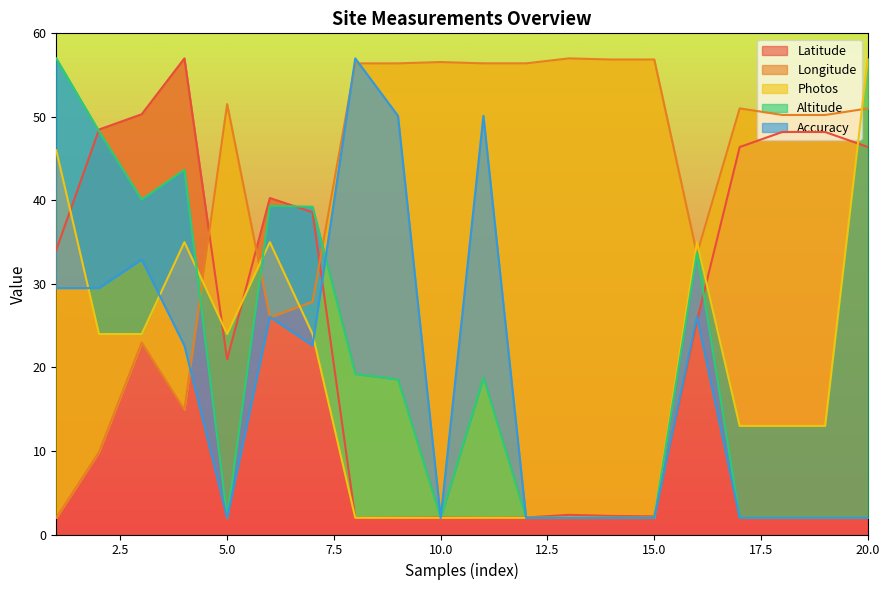

Reading left to right, extract all data points from this chart.

Latitude: 1=34.1	2=48.5	3=50.3	4=57.0	5=21.0	6=40.3	7=38.6	8=2.0	9=2.0	10=2.1	11=2.0	12=2.0	13=2.4	14=2.2	15=2.2	16=25.6	17=46.4	18=48.2	19=48.2	20=46.4
Longitude: 1=2.0	2=9.9	3=23.0	4=14.9	5=51.5	6=26.0	7=27.9	8=56.4	9=56.4	10=56.6	11=56.4	12=56.4	13=57.0	14=56.9	15=56.9	16=33.6	17=51.0	18=50.2	19=50.2	20=51.0
Photos: 1=46.0	2=24.0	3=24.0	4=35.0	5=24.0	6=35.0	7=24.0	8=2.0	9=2.0	10=2.0	11=2.0	12=2.0	13=2.0	14=2.0	15=2.0	16=35.0	17=13.0	18=13.0	19=13.0	20=57.0
Altitude: 1=57.0	2=48.3	3=40.1	4=43.7	5=2.0	6=39.3	7=39.2	8=19.2	9=18.6	10=2.0	11=18.8	12=2.0	13=2.0	14=2.0	15=2.0	16=33.8	17=2.0	18=2.0	19=2.0	20=2.0
Accuracy: 1=29.5	2=29.5	3=32.9	4=22.6	5=2.0	6=26.1	7=22.6	8=57.0	9=50.1	10=2.0	11=50.1	12=2.0	13=2.0	14=2.0	15=2.0	16=26.1	17=2.0	18=2.0	19=2.0	20=2.0